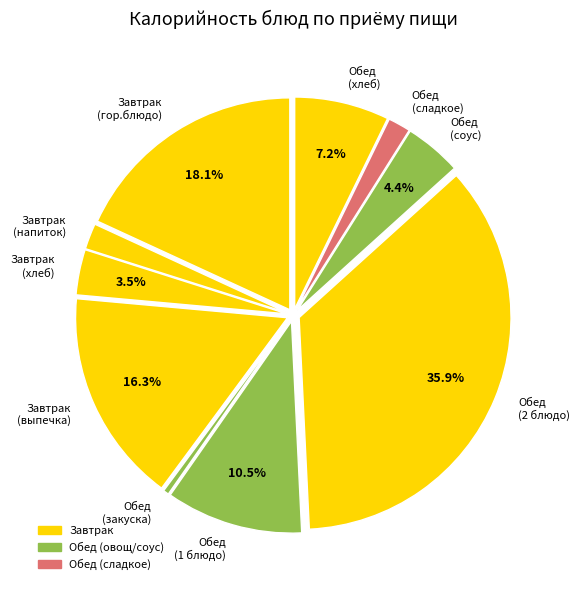

What is the ratio of the value at Обед (сладкое) to the value at Обед (закуска)?

4.0